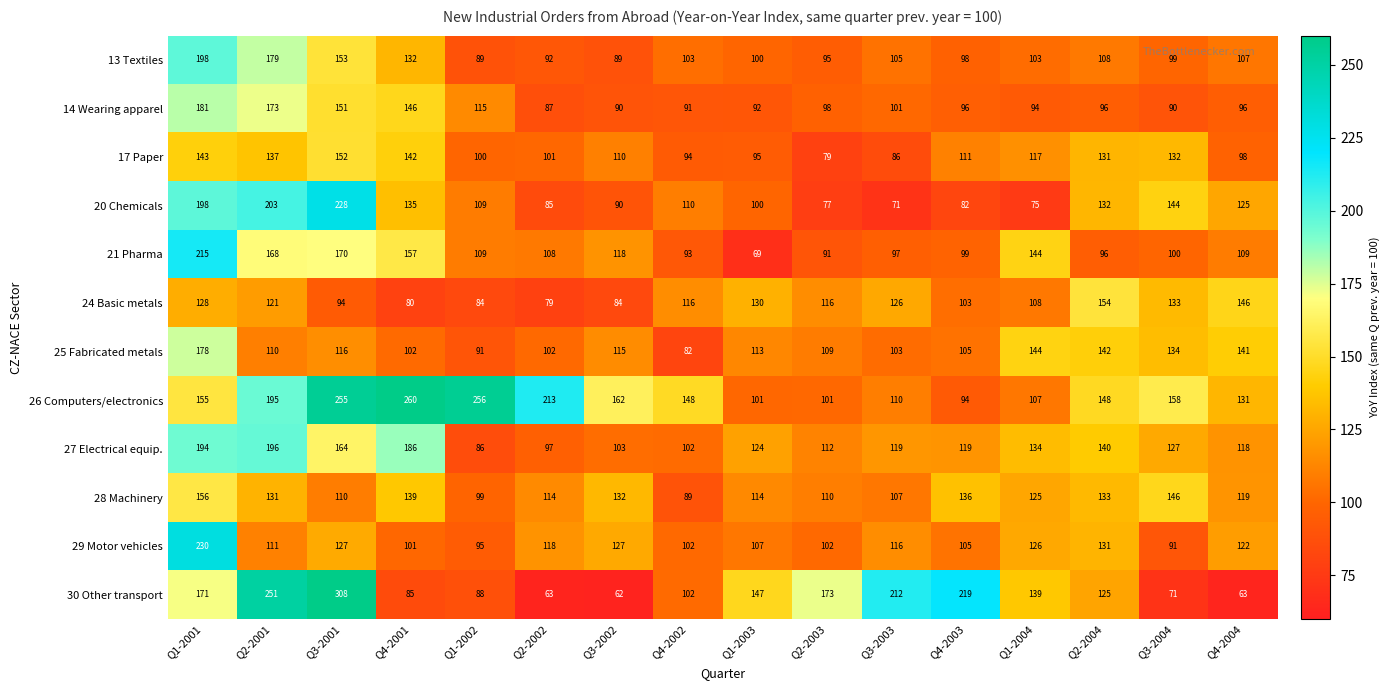

What is the difference between the 13 Textiles values at Q2-2002 and Q4-2002?

11